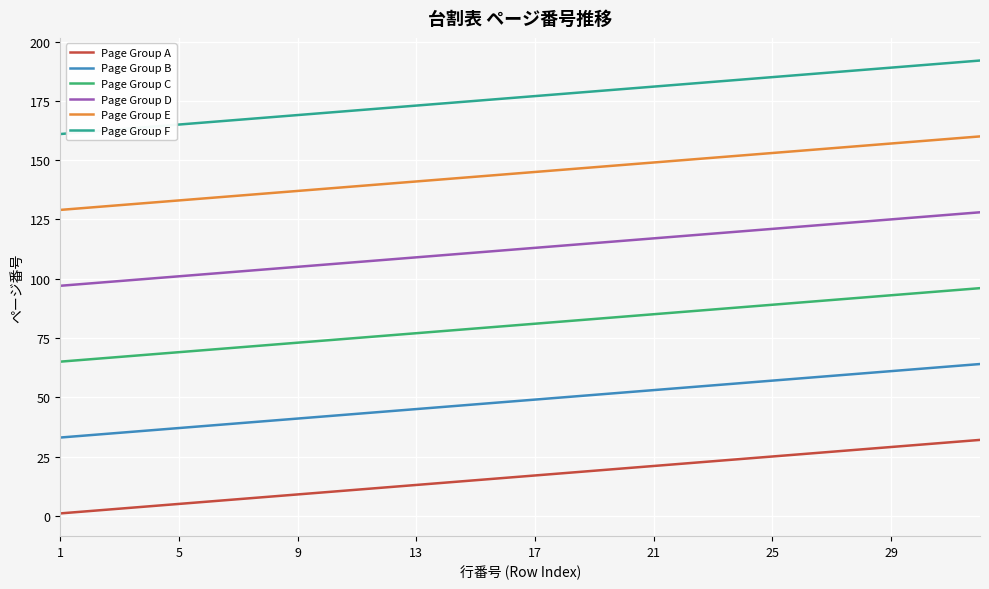

Reading left to right, transcribe all the data shown in this chart.

Page Group A: 1	2	3	4	5	6	7	8	9	10	11	12	13	14	15	16	17	18	19	20	21	22	23	24	25	26	27	28	29	30	31	32
Page Group B: 33	34	35	36	37	38	39	40	41	42	43	44	45	46	47	48	49	50	51	52	53	54	55	56	57	58	59	60	61	62	63	64
Page Group C: 65	66	67	68	69	70	71	72	73	74	75	76	77	78	79	80	81	82	83	84	85	86	87	88	89	90	91	92	93	94	95	96
Page Group D: 97	98	99	100	101	102	103	104	105	106	107	108	109	110	111	112	113	114	115	116	117	118	119	120	121	122	123	124	125	126	127	128
Page Group E: 129	130	131	132	133	134	135	136	137	138	139	140	141	142	143	144	145	146	147	148	149	150	151	152	153	154	155	156	157	158	159	160
Page Group F: 161	162	163	164	165	166	167	168	169	170	171	172	173	174	175	176	177	178	179	180	181	182	183	184	185	186	187	188	189	190	191	192